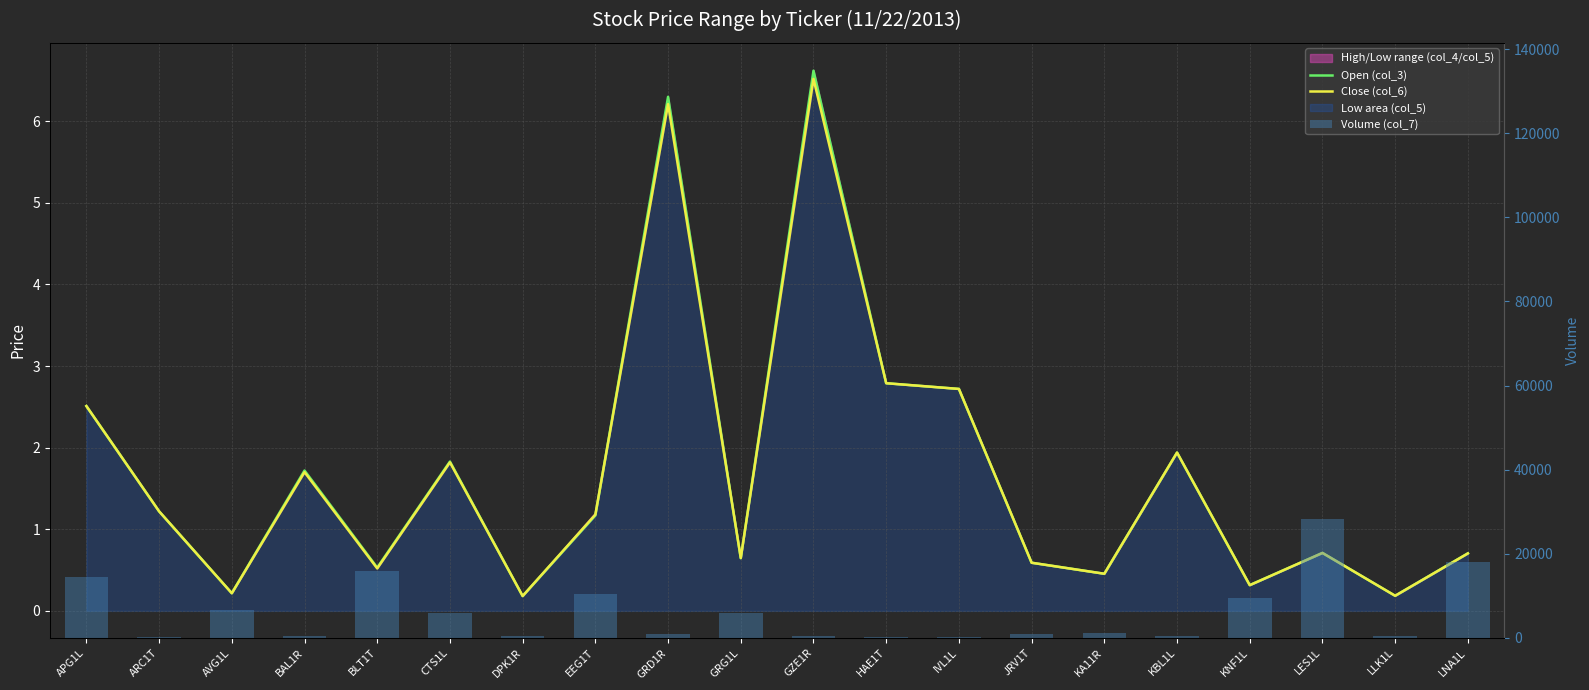

What is the maximum value shown in the chart?

28295.0